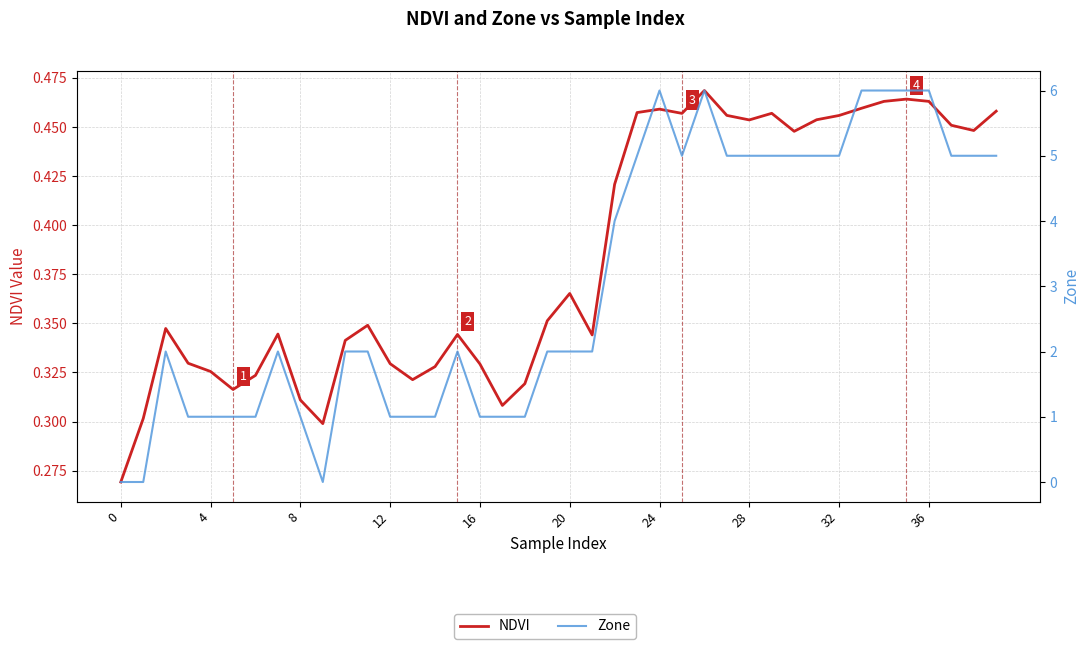

After their last crossing, which series has the higher values: NDVI or Zone?

Zone